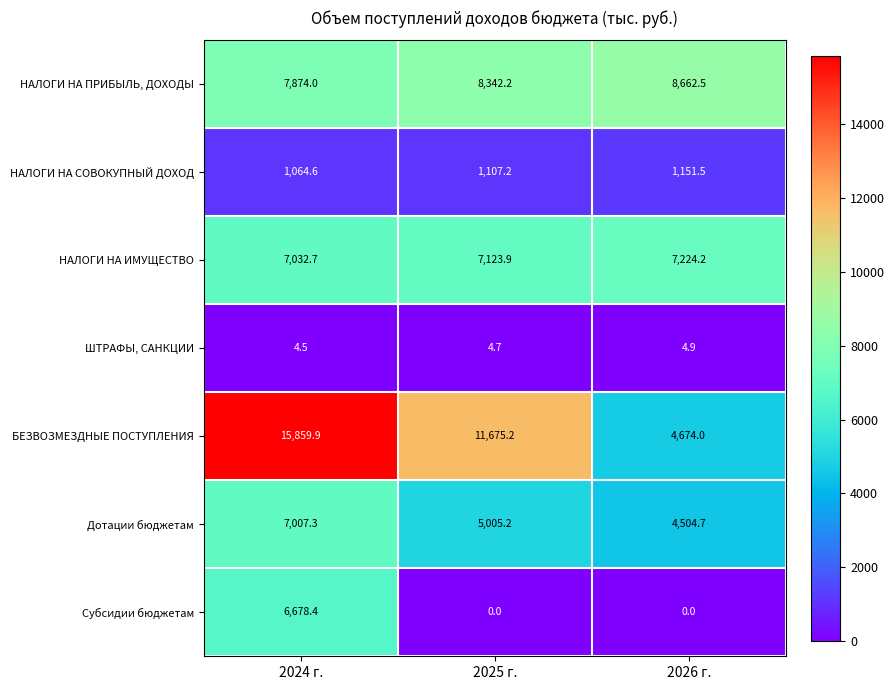

What is the total value across all series at 2025 г.?

33258.4